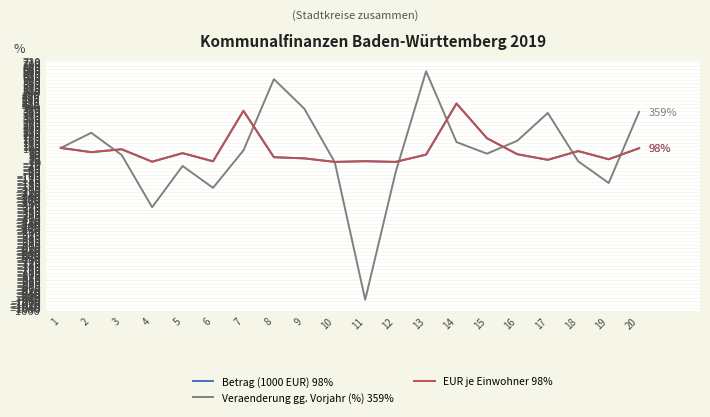

At which category is the sum across all series the highest?

14